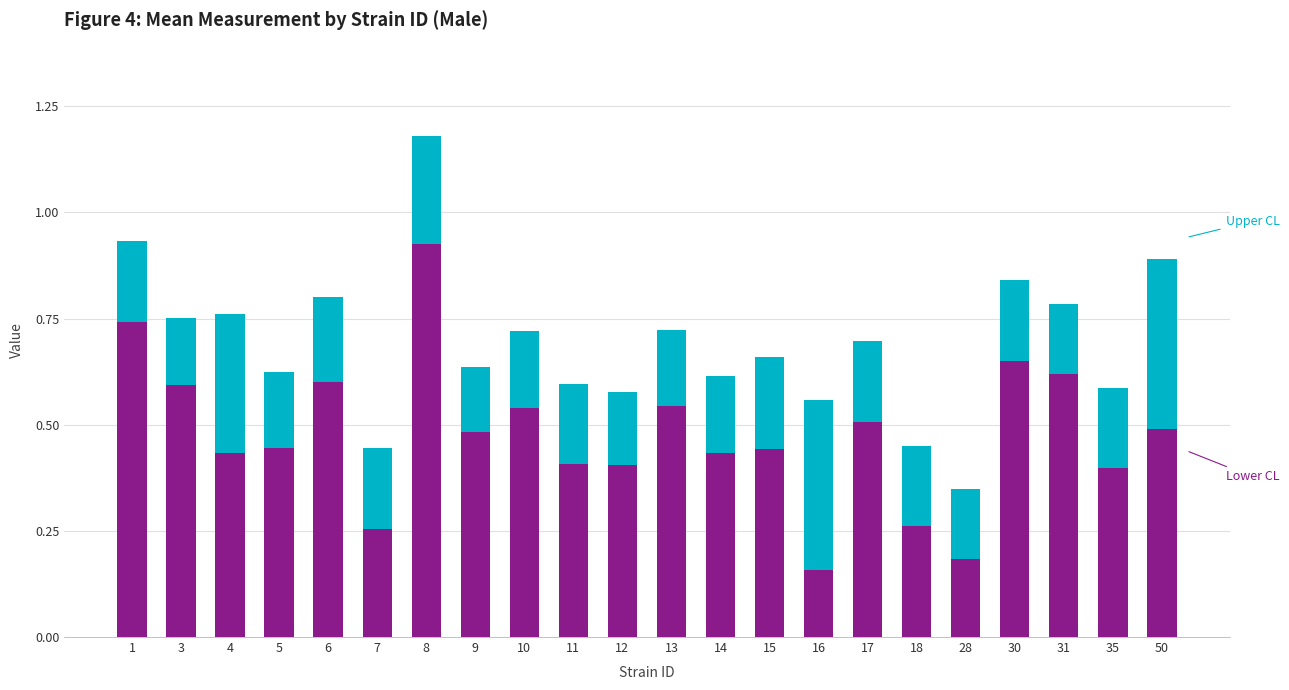

What is the greatest value displayed?

1.2